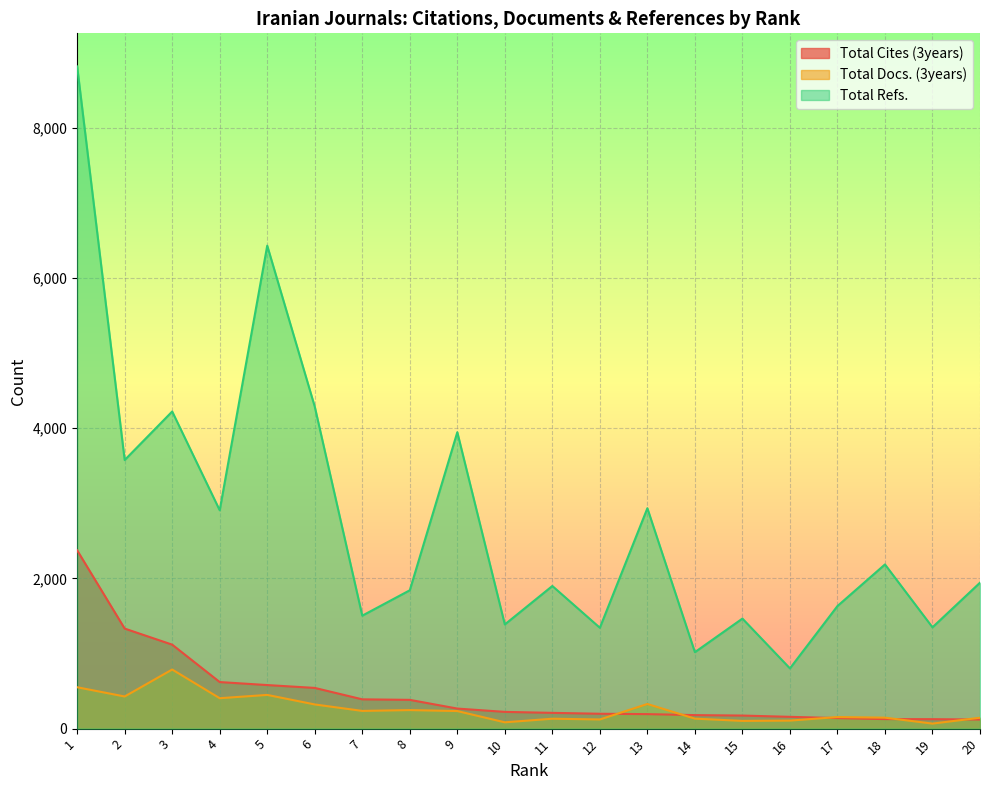

True or false: Total Cites (3years) and Total Refs. intersect in this chart.

False